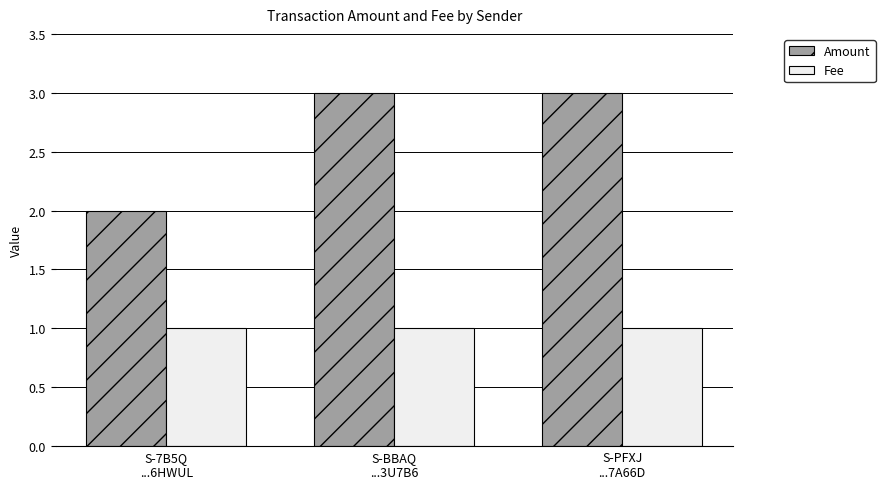

How many groups of bars are there?

3